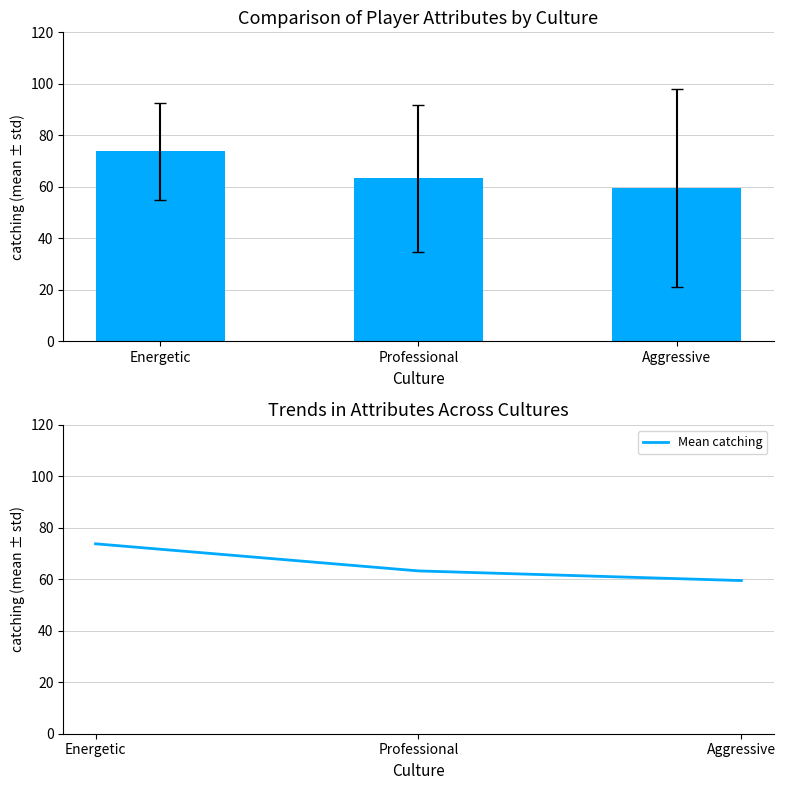

Where does the Mean catching series first go above 63?

Energetic